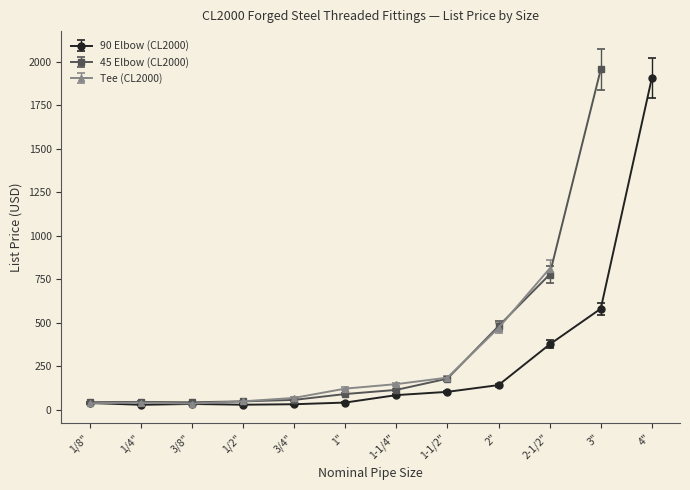

What is the total value across all series at 1/8"?

123.8